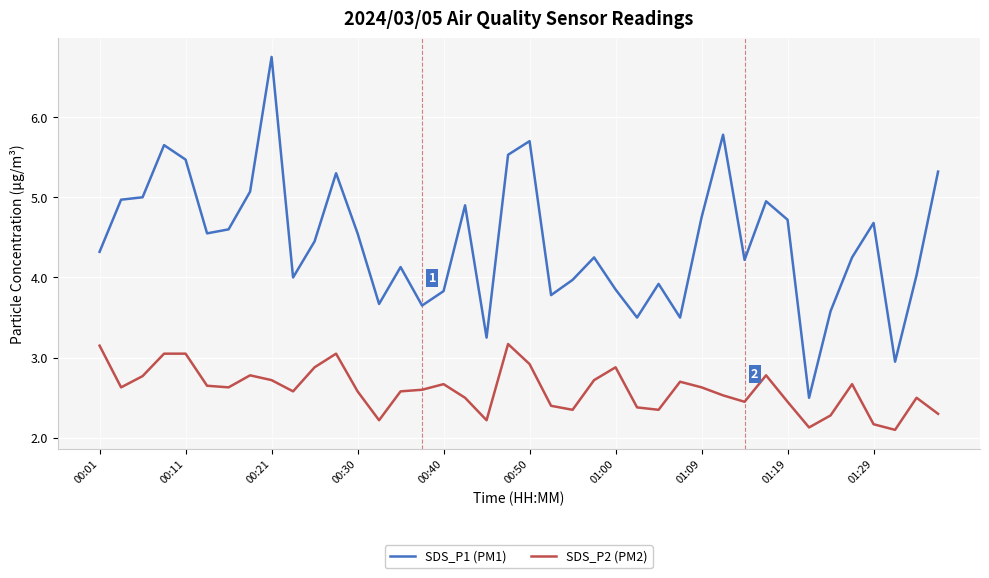

Which series has the largest range (max minus min)?

SDS_P1 (PM1)